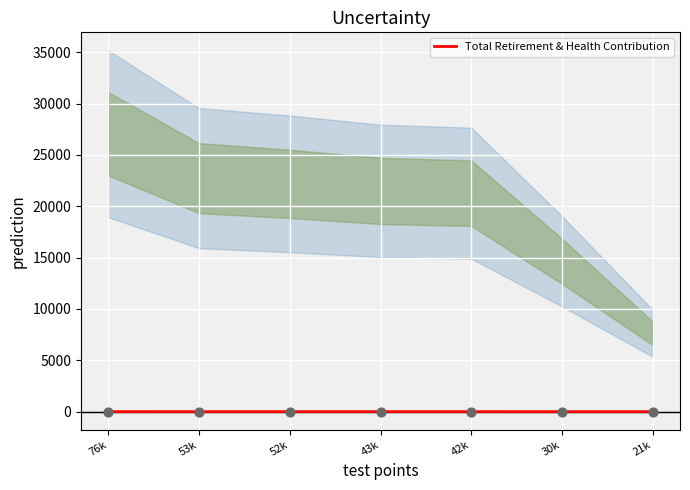

Between 21k and 43k, which is larger?

43k